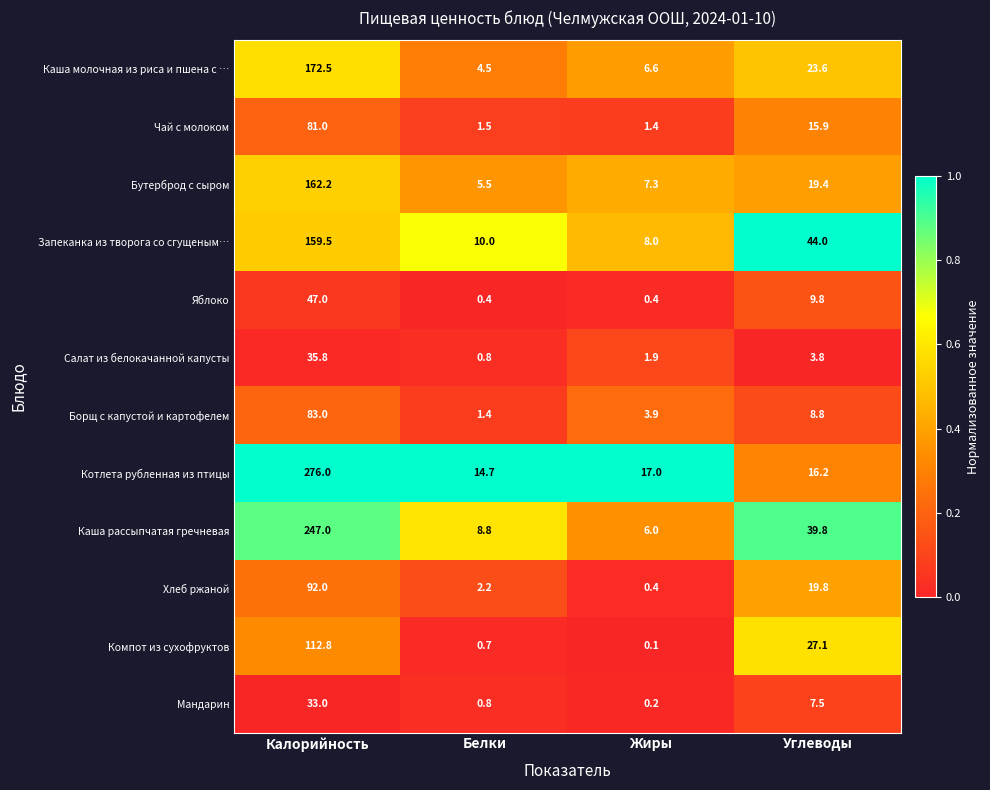

At which category is the sum across all series the highest?

Калорийность